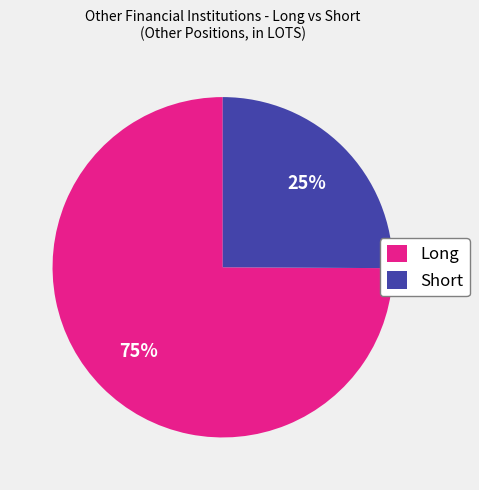

Rank the categories by value from highest to lowest.

Long, Short